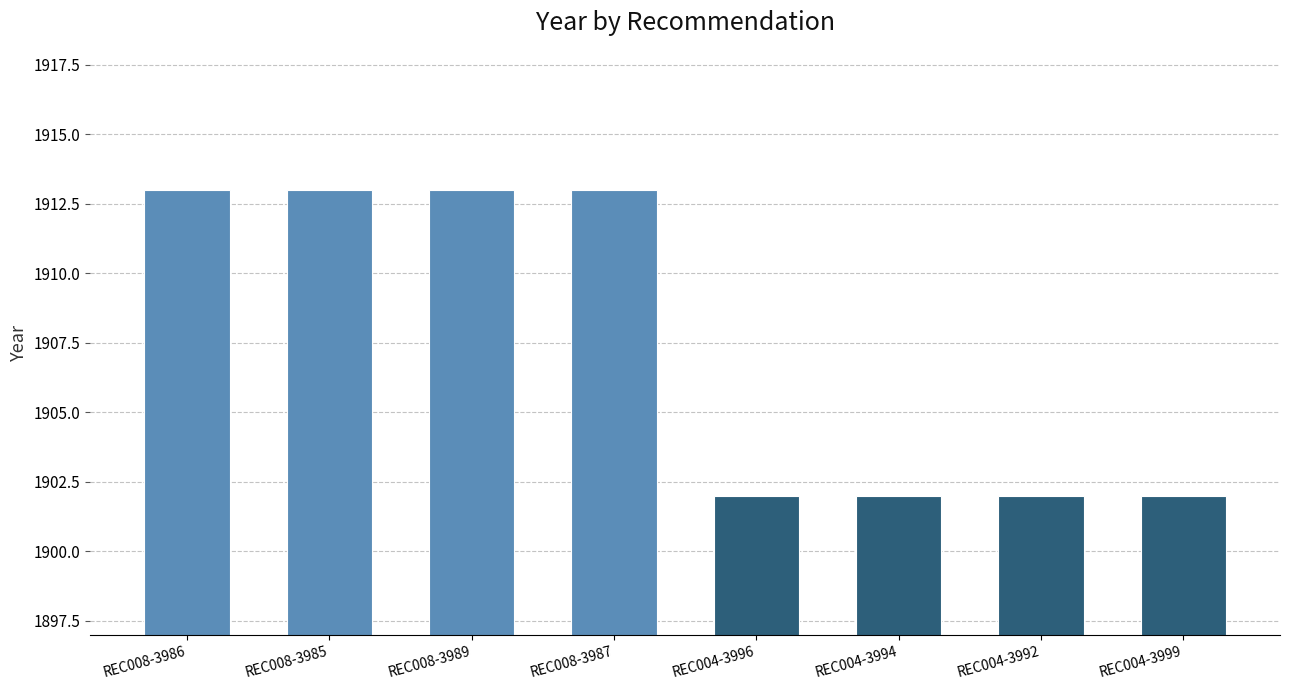

What is the greatest value displayed?

1913